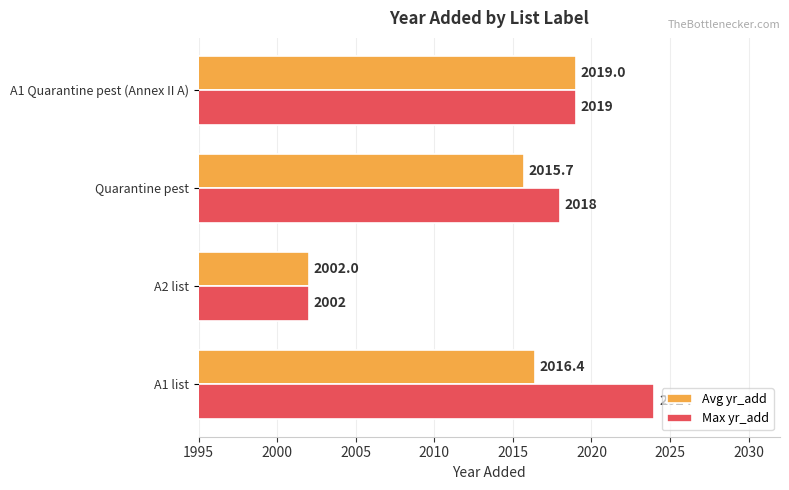

What is the average value of the Max yr_add series?

2015.8